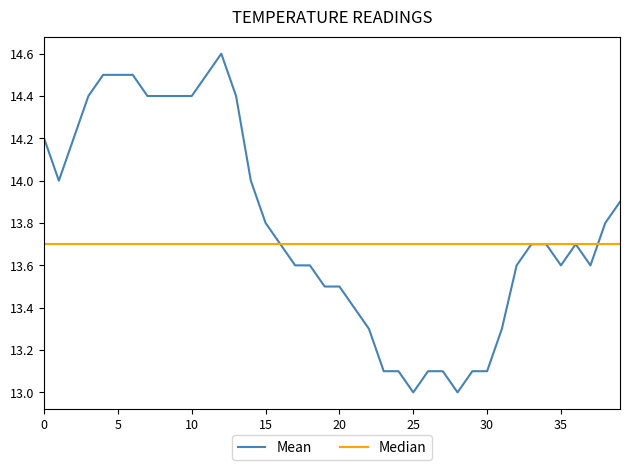

What is the minimum value for Mean?

13.0